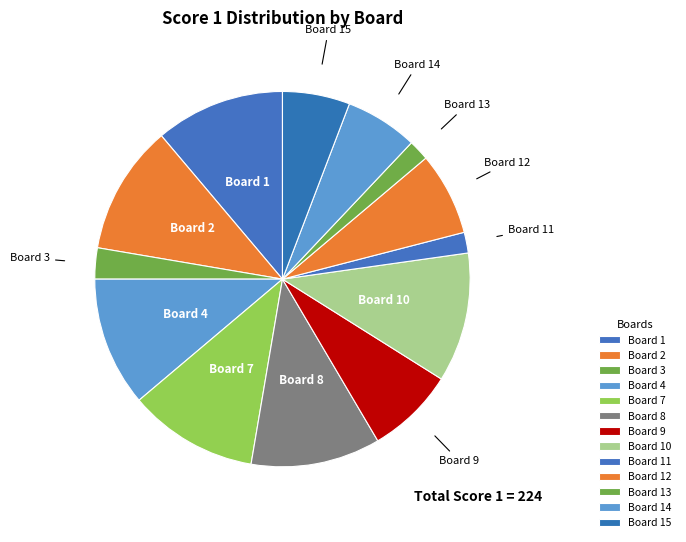

Combined, do Board 15 and Board 3 account for over 50%?

No